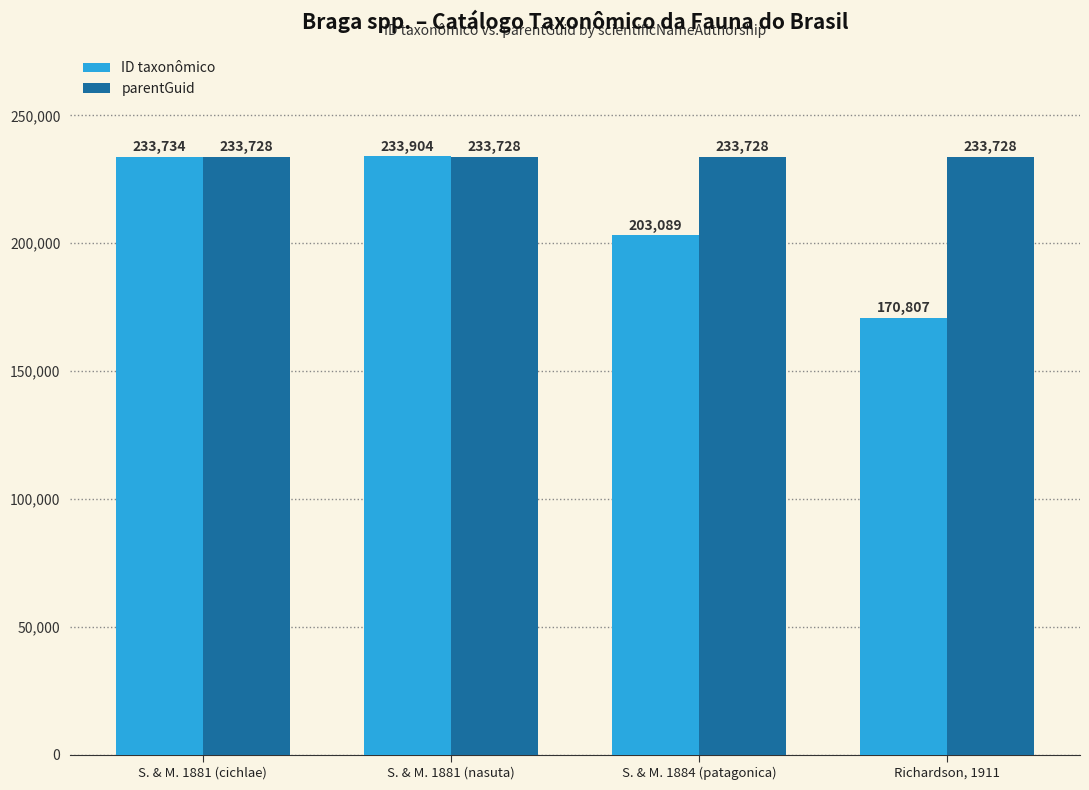

What is the average value of the parentGuid series?

233728